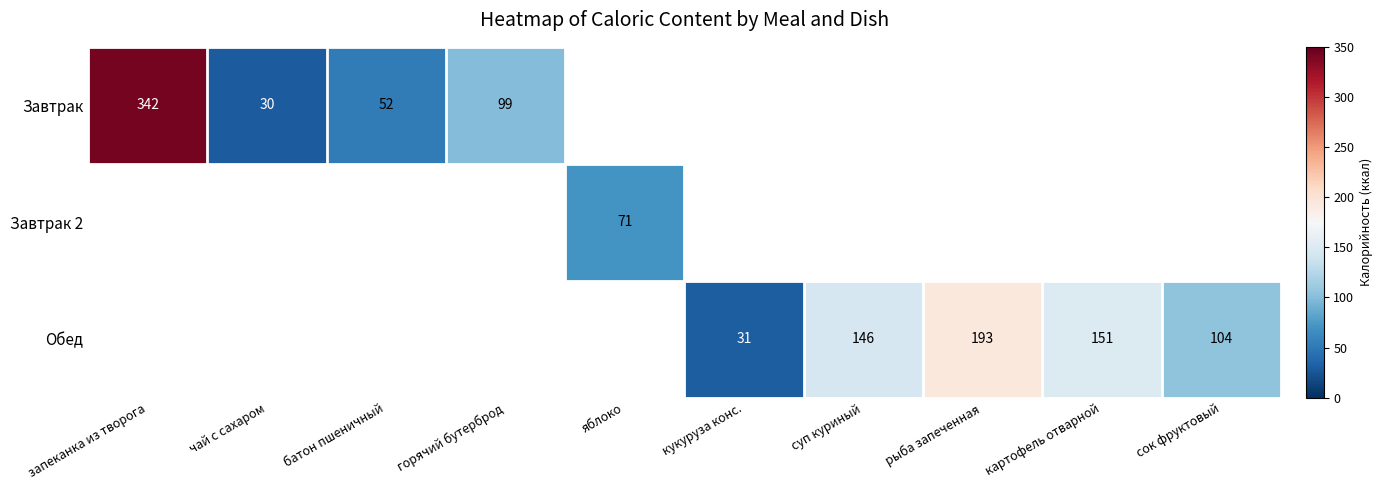

True or false: Обед has a value of 8 at кукуруза конс..

False